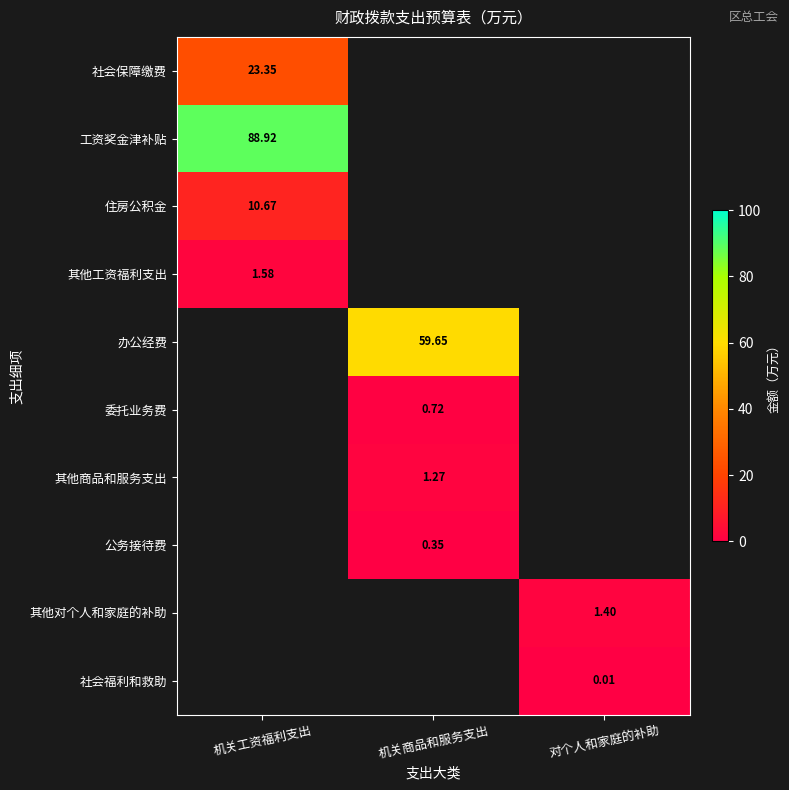

The value of 社会福利和救助 at 对个人和家庭的补助 is 0.0. True or false?

False